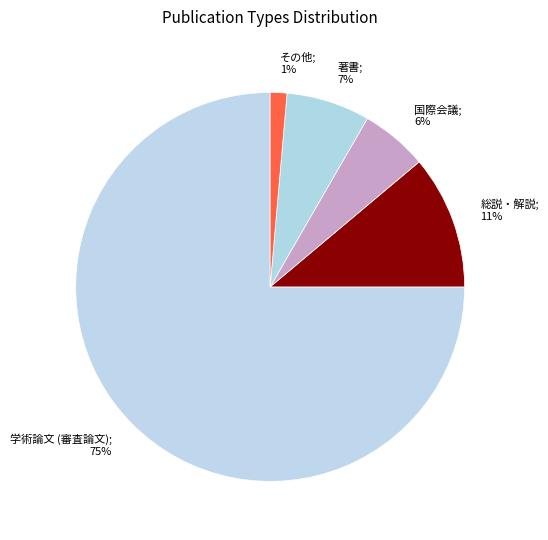

How many slices are in this pie chart?

5